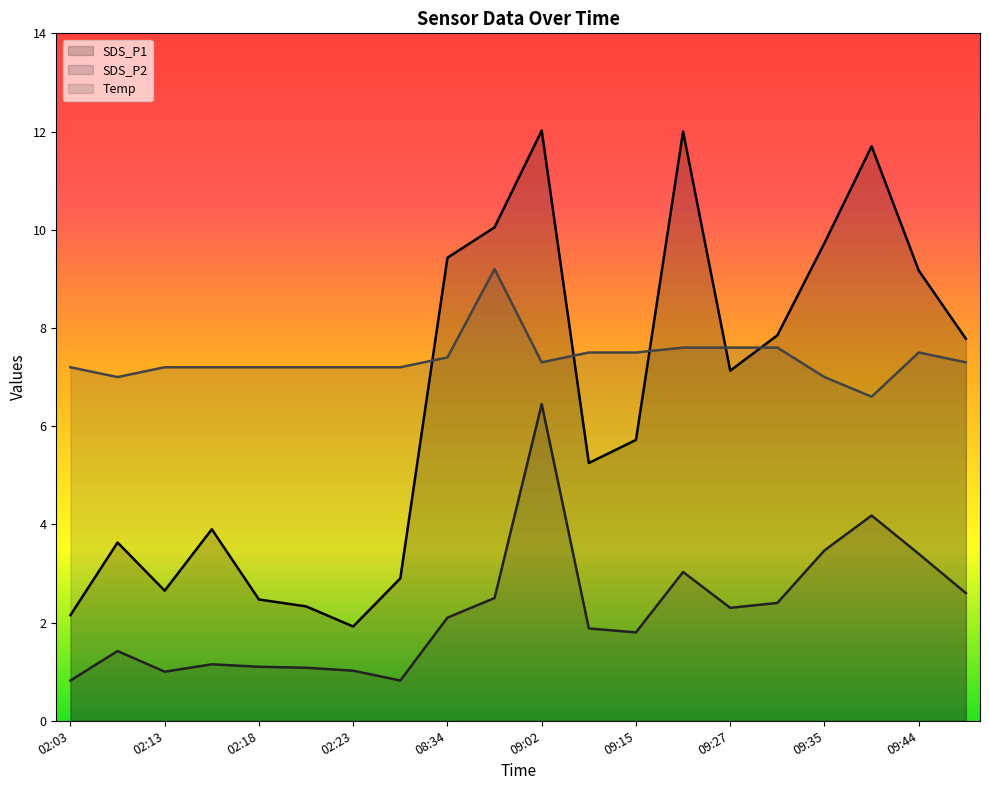

At how many categories does at least one series exceed 8?

7